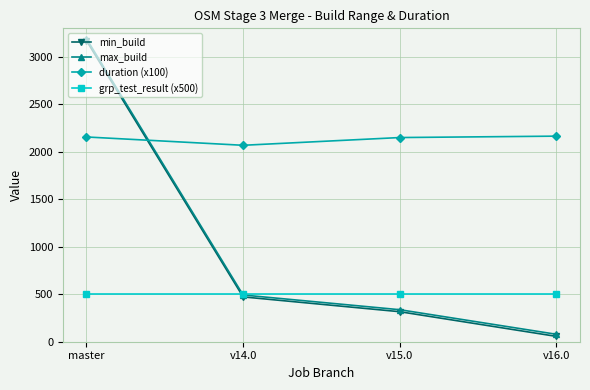

What is the label of the 2nd point from the right?

v15.0